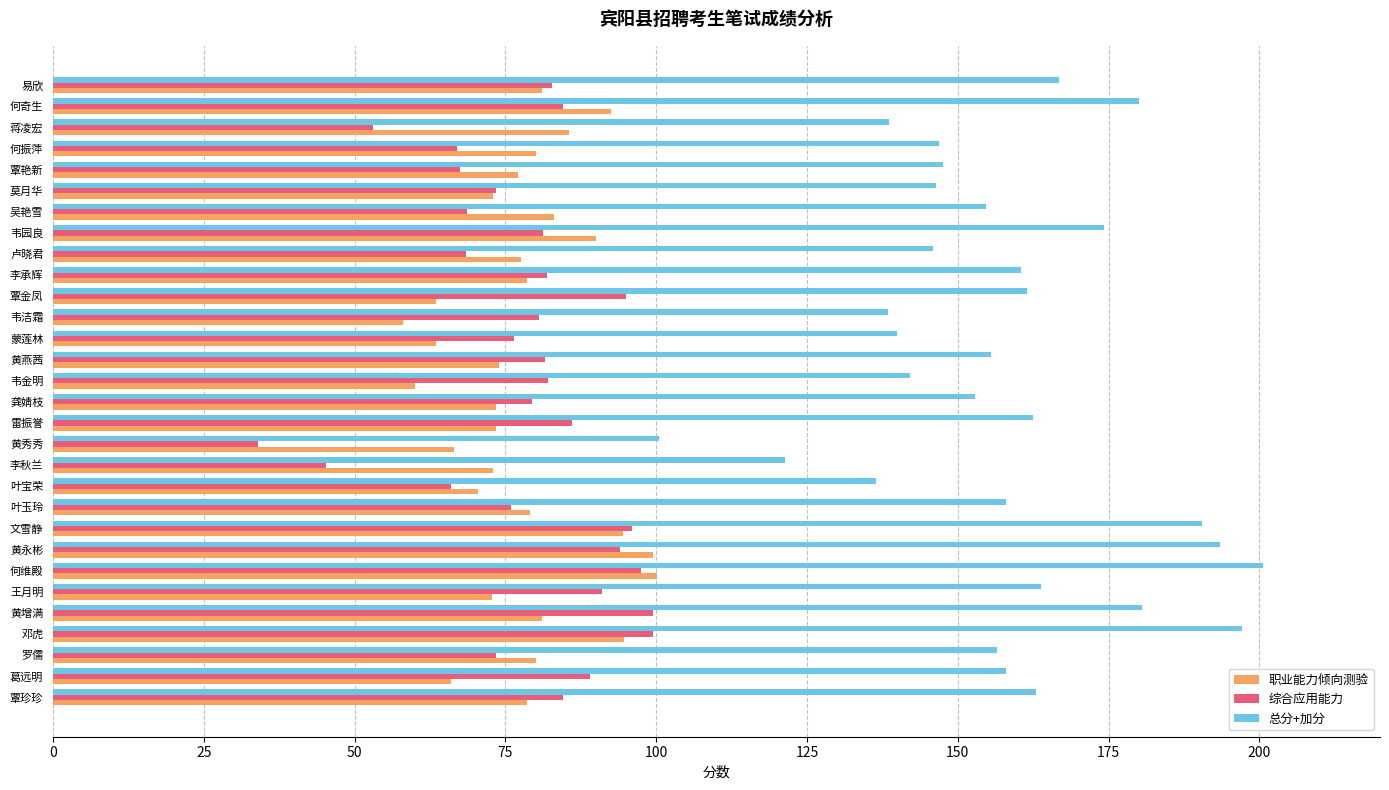

What is the difference between the second highest and minimum values in the 总分+加分 series?

96.8